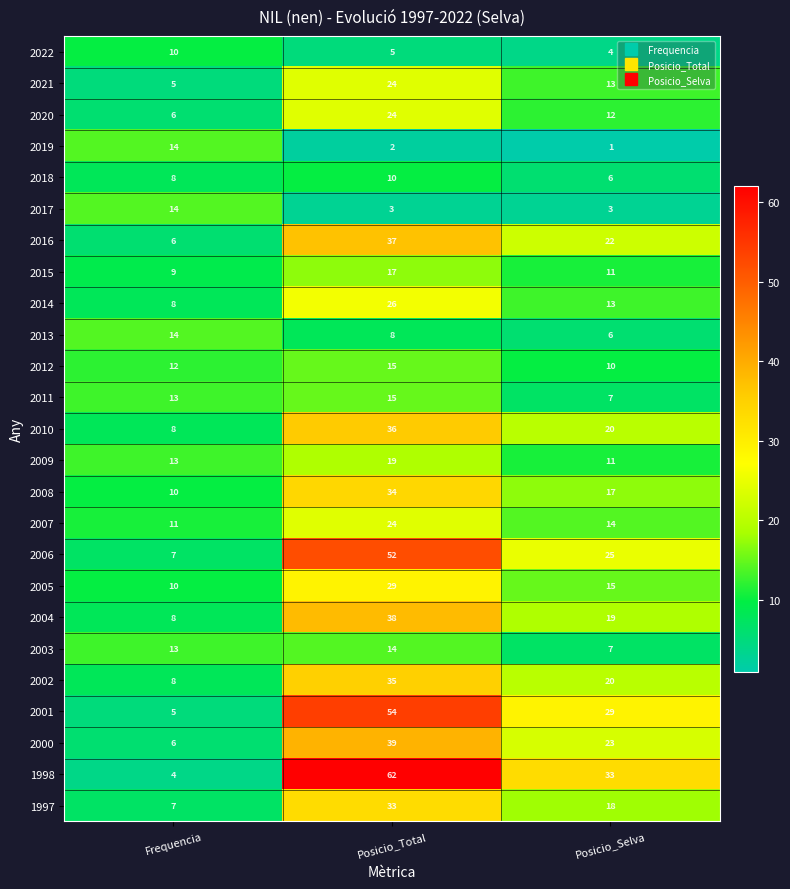

List the labels in order of 2011 value, smallest first.

Posicio_Selva, Frequencia, Posicio_Total